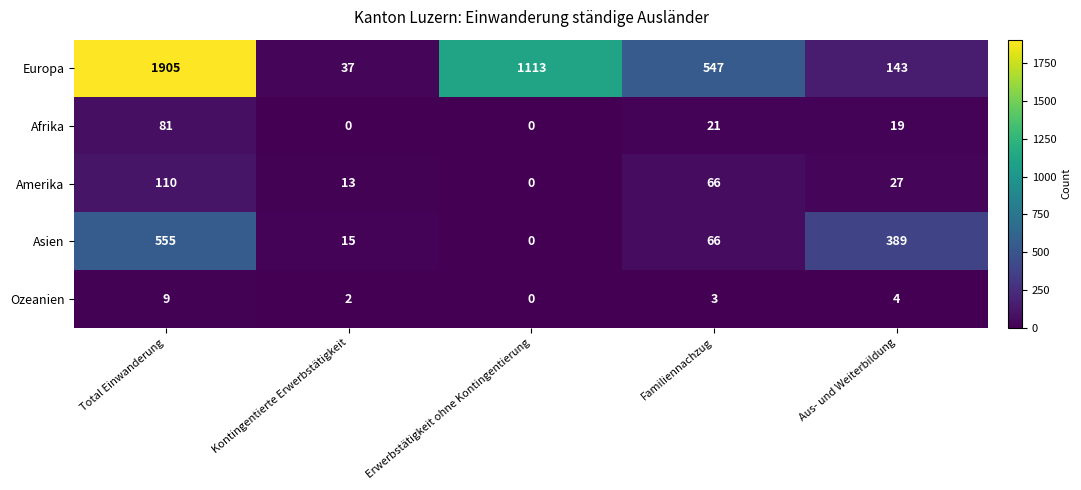

True or false: Ozeanien has a value of 2 at Kontingentierte Erwerbstätigkeit.

True